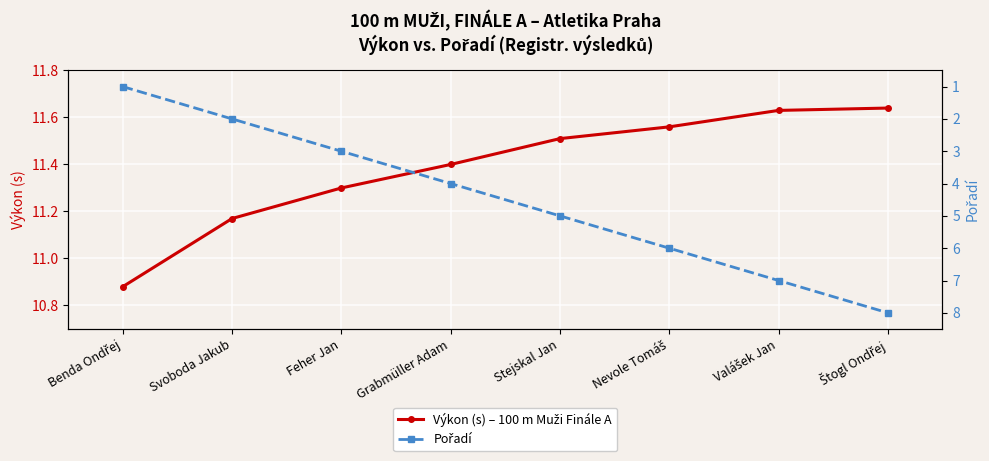

What is the difference between the highest and lowest values at Svoboda Jakub?

9.2